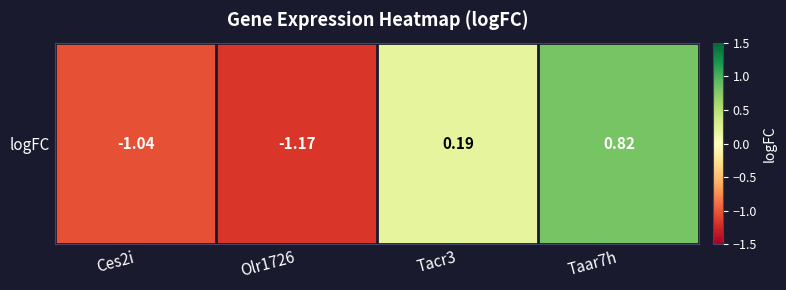

How many negative values are there?

2